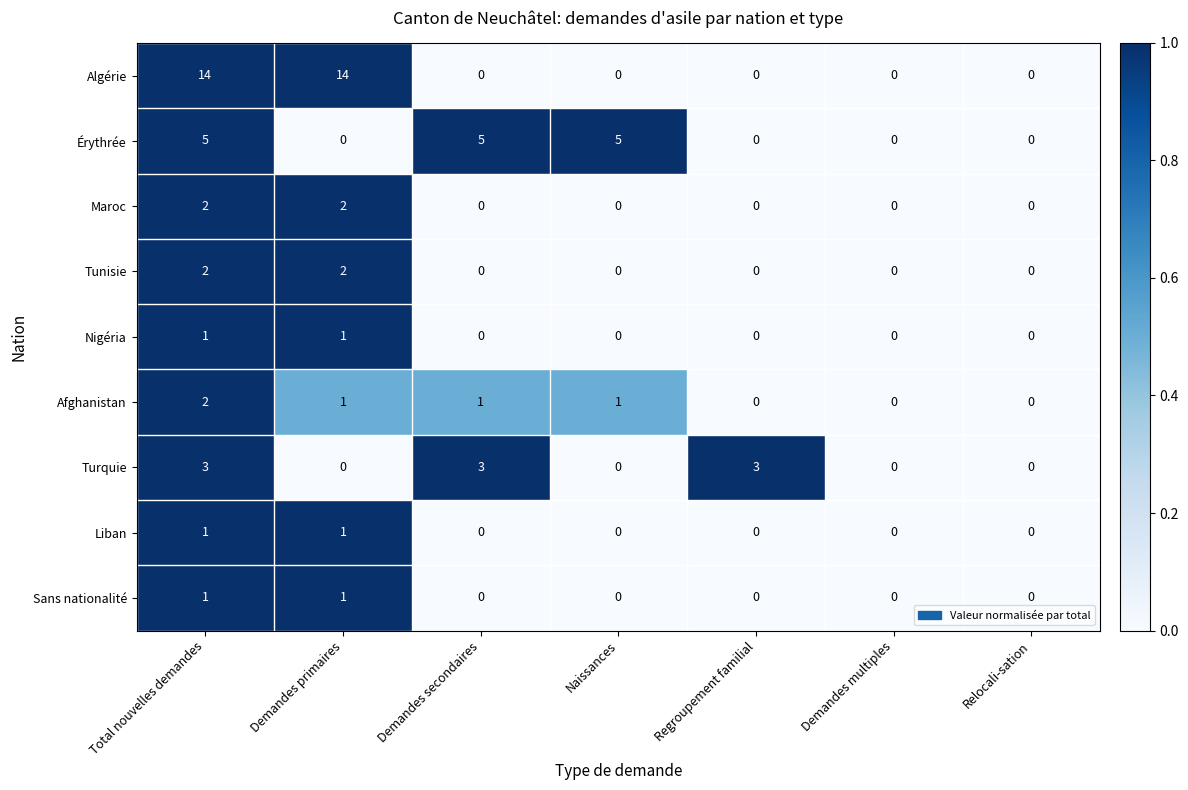

The Nigéria series shows 0 at Demandes secondaires. True or false?

True